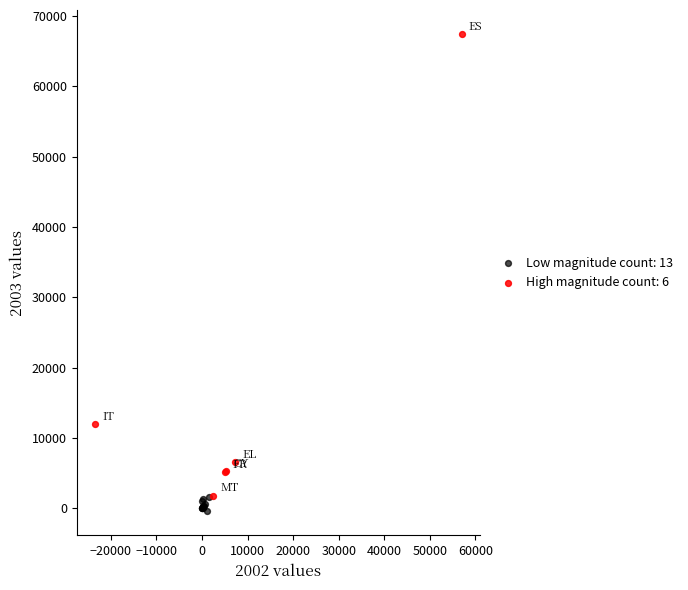

Which series has the widest spread of Y values?

High magnitude count: 6